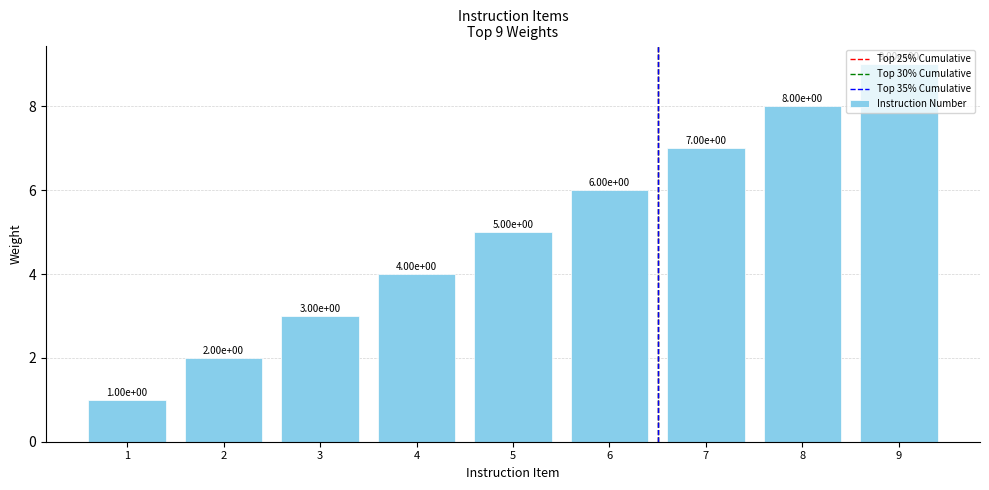

The chart shows a value of 2 at 3. True or false?

False